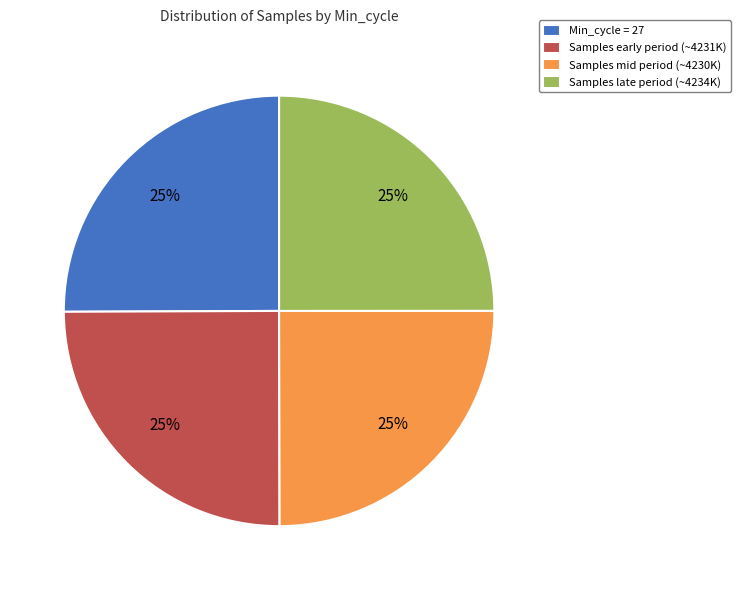

Is there any slice that represents more than half of the pie?

No